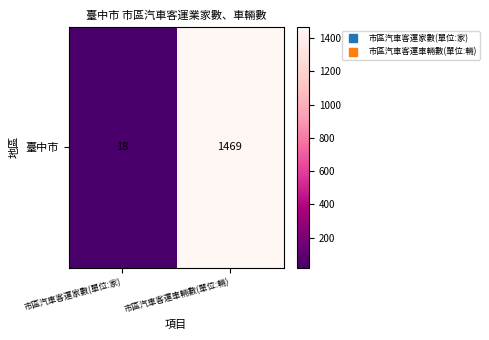

Rank the categories by value from highest to lowest.

市區汽車客運車輛數(單位:輛), 市區汽車客運家數(單位:家)